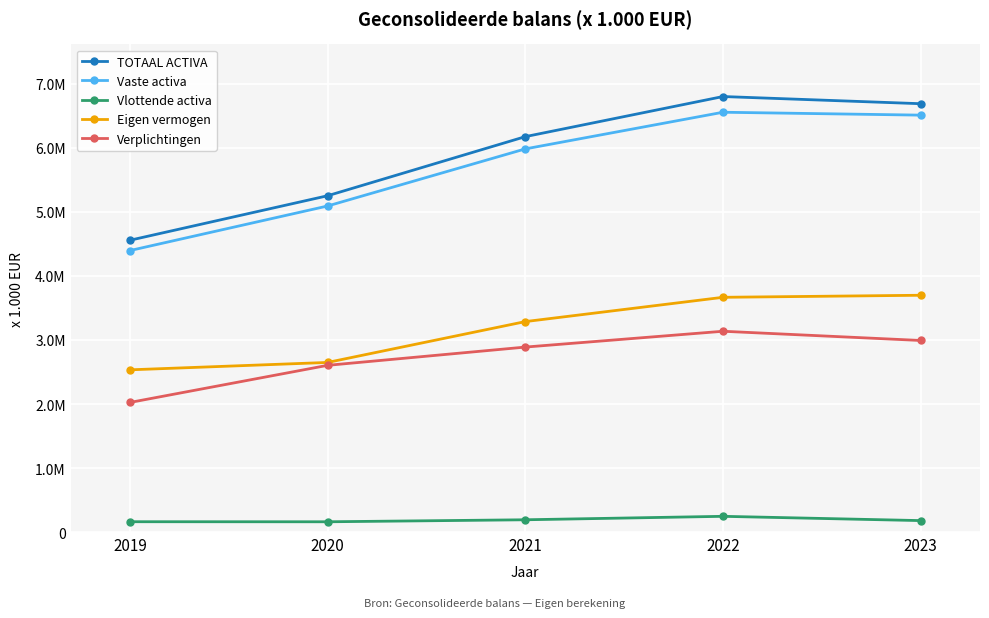

Which label corresponds to the smallest value in the chart?

2020